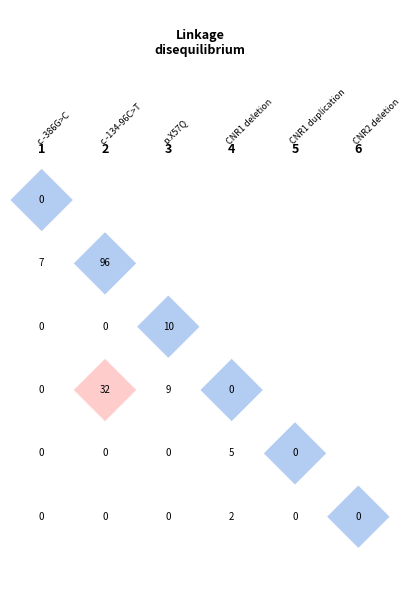

List the labels in order of value, largest first.

2_2, 2_4, 3_3, 3_4, 1_2, 4_5, 4_6, 1_1, 1_3, 1_4, 1_5, 1_6, 2_3, 2_5, 2_6, 3_5, 3_6, 4_4, 5_5, 5_6, 6_6